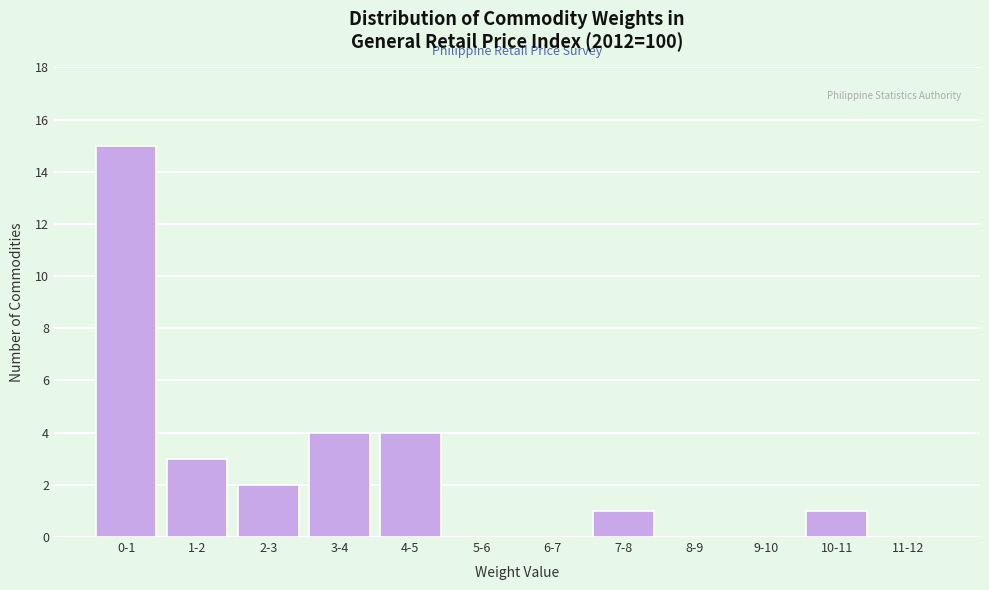

Reading right to left, extract all data points from this chart.

11-12=0	10-11=1	9-10=0	8-9=0	7-8=1	6-7=0	5-6=0	4-5=4	3-4=4	2-3=2	1-2=3	0-1=15